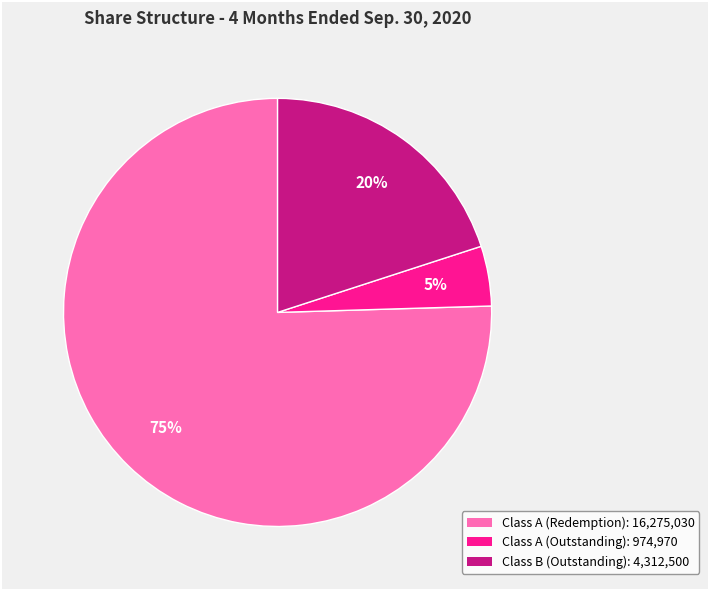

To the nearest percent, what is the average slice percentage?

33%